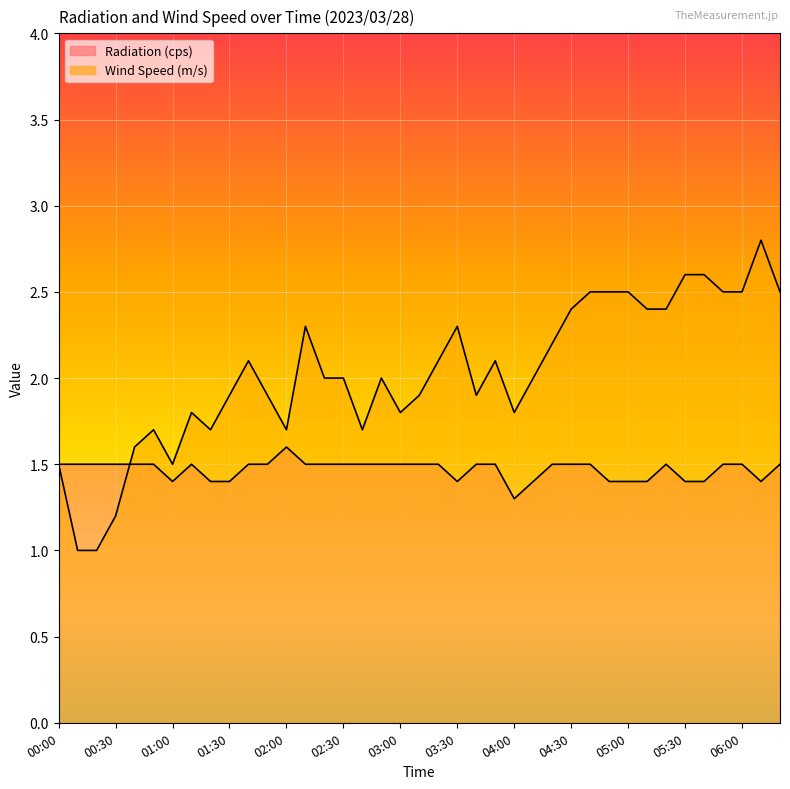

What value does the Radiation (cps) series have at 04:20?

1.5